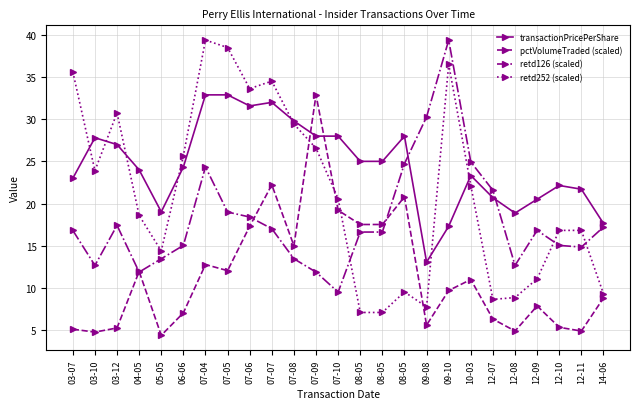

How many data points in retd252 (scaled) are above 20?

13